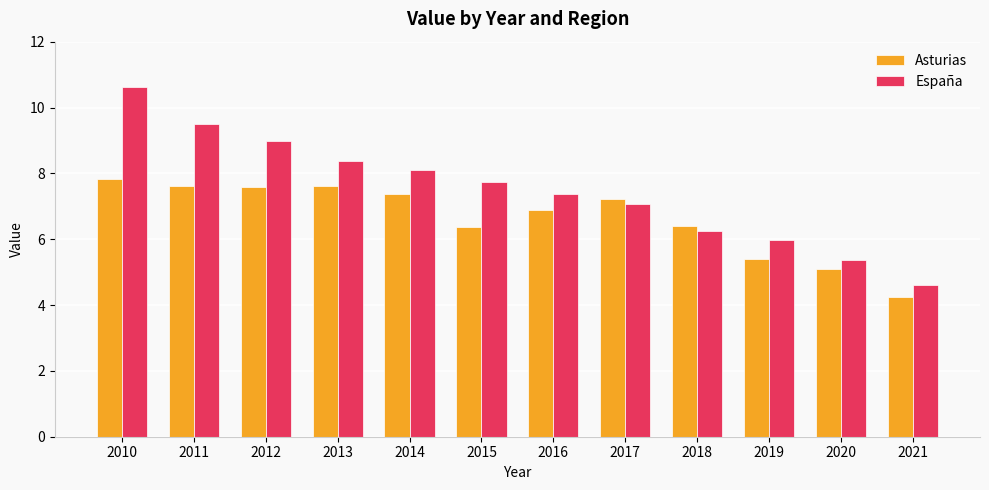

Is it true that Asturias equals 6.4 at 2018?

True